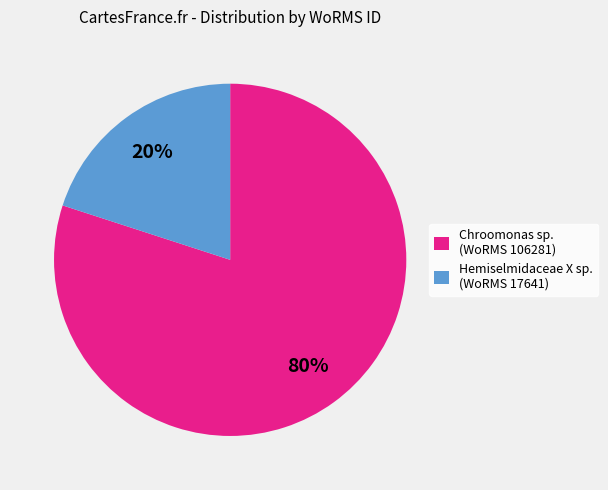

Which category has the biggest portion of the pie?

Chroomonas sp. (WoRMS 106281)